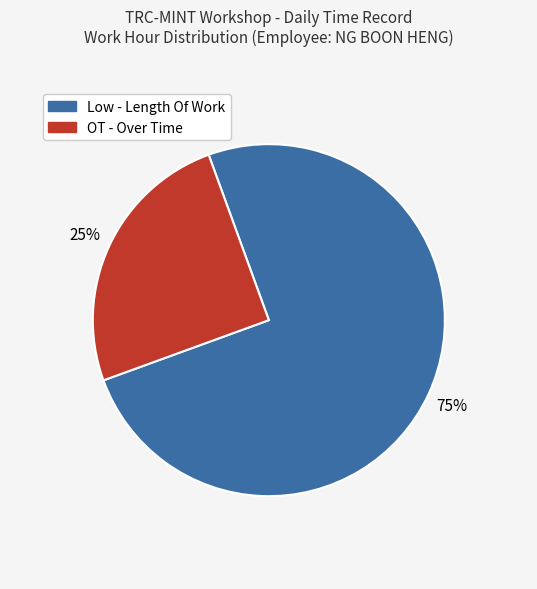

Which slice is the smallest?

OT - Over Time